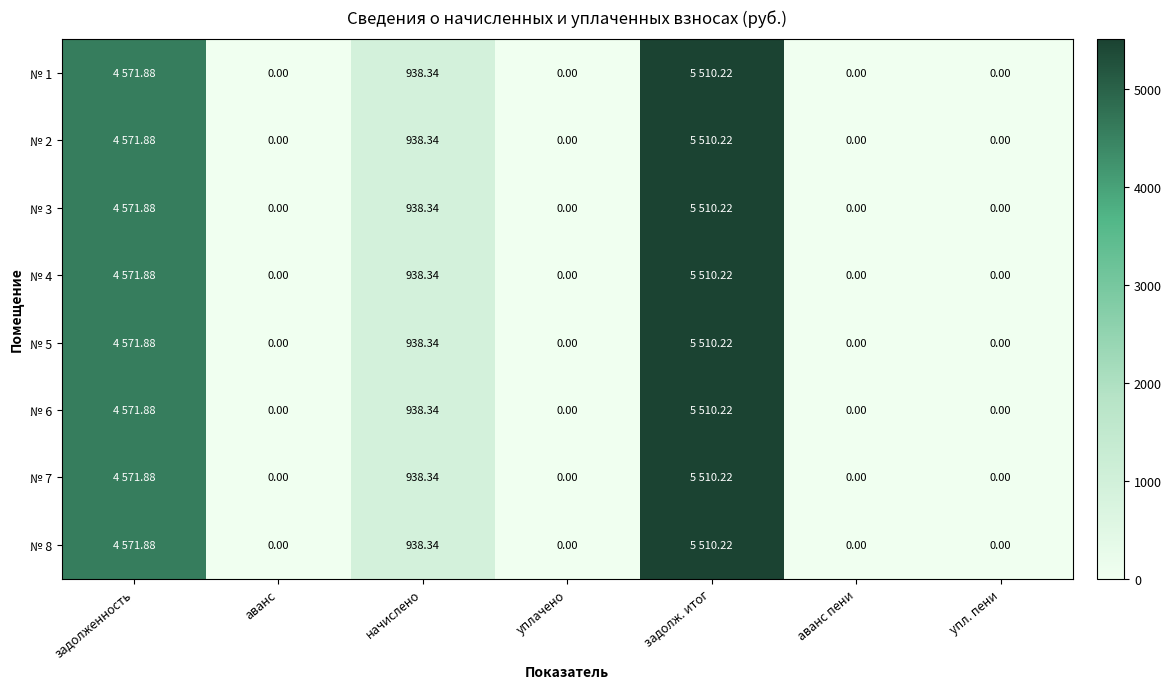

How many values in № 2 are above zero?

3